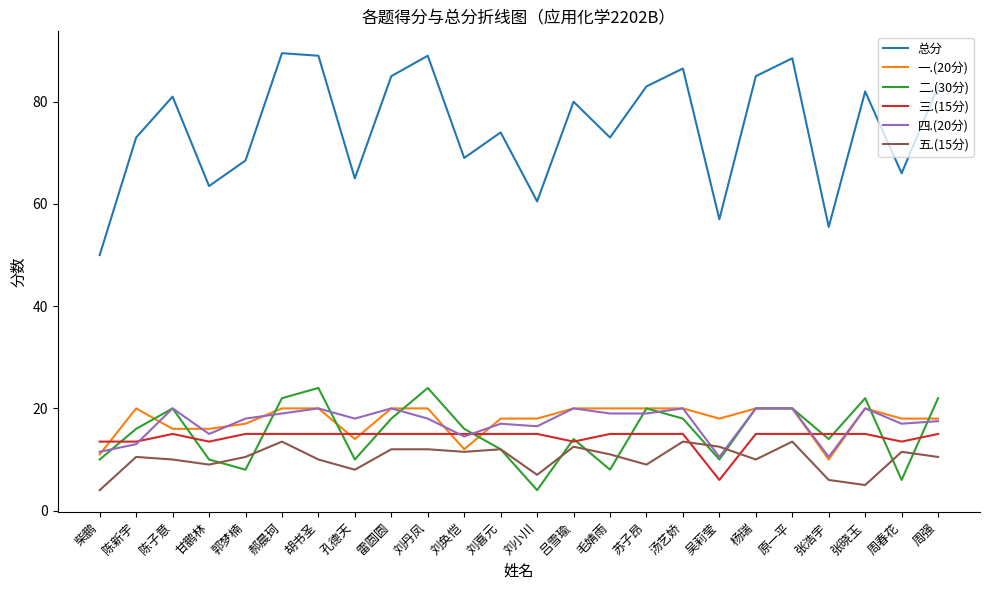

Does the chart have visible grid lines?

No